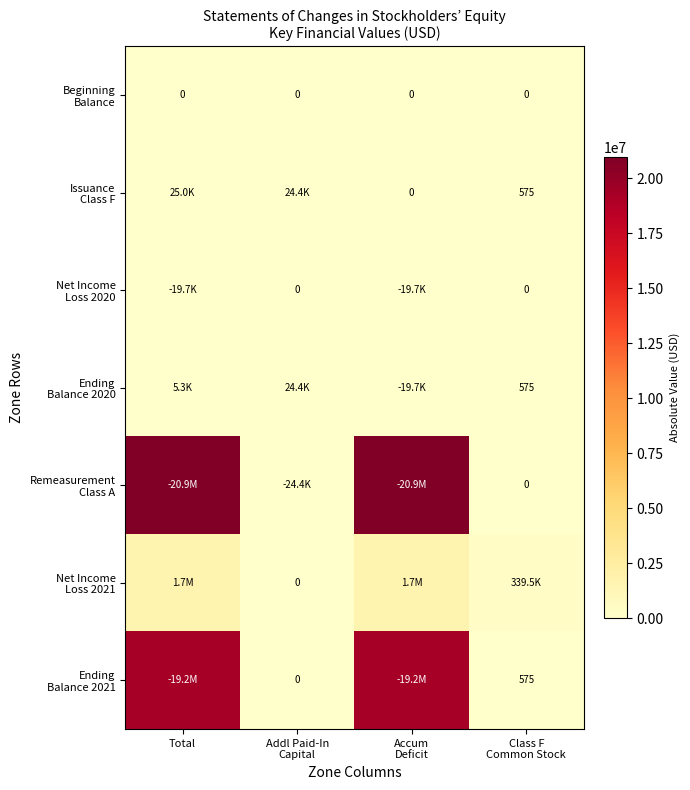

How many distinct data groups are displayed?

7